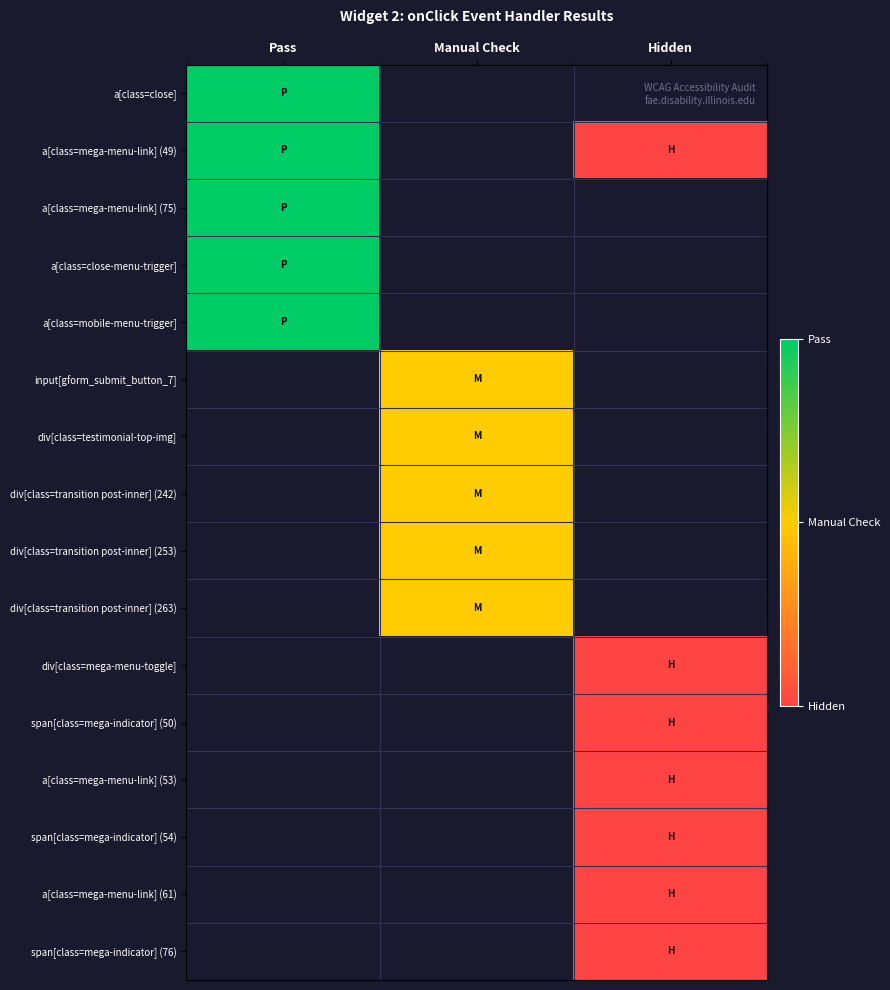

Which series has the largest range (max minus min)?

a[class=mega-menu-link] (49)